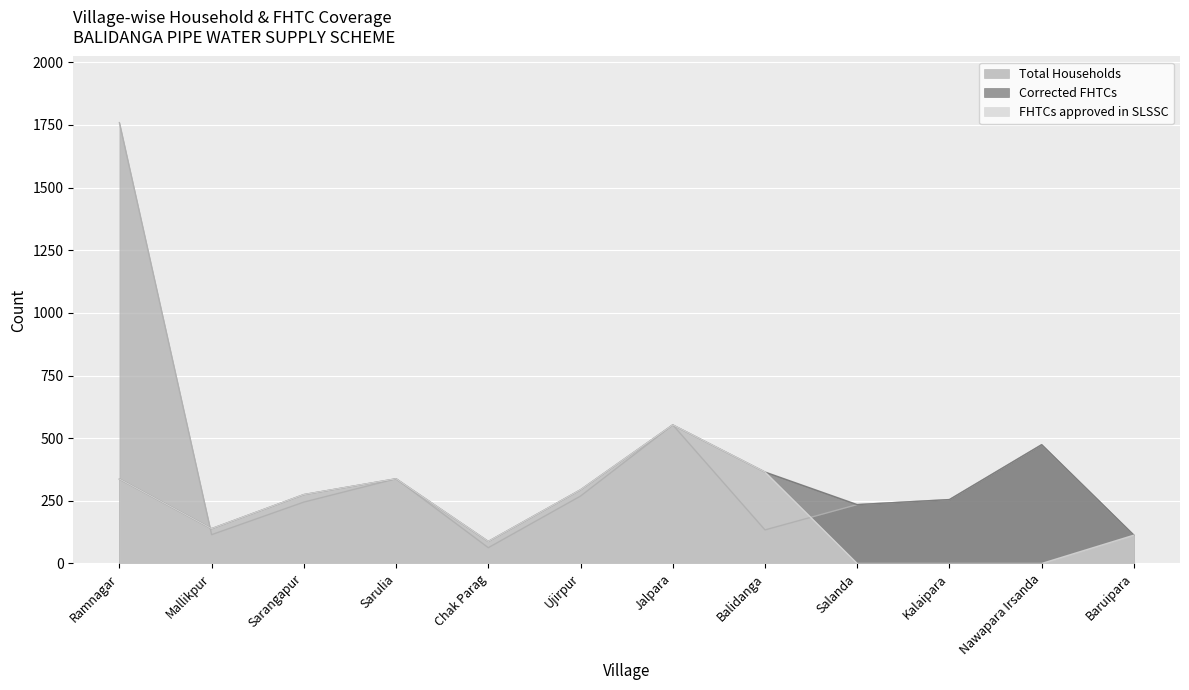

Which series has the largest total across all categories?

Total Households